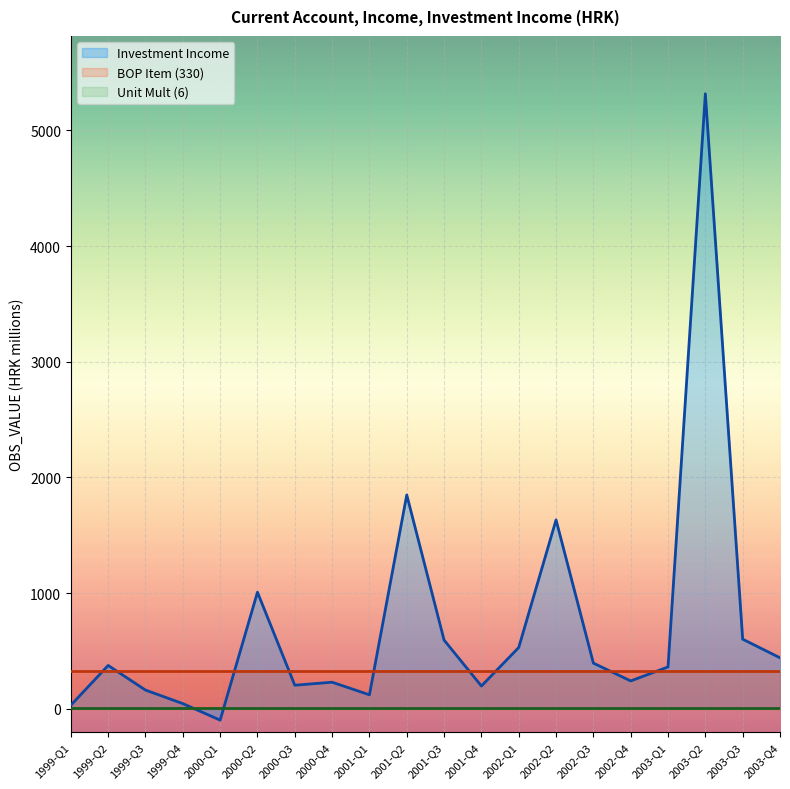

At which category does the chart reach its peak across all series?

2003-Q2